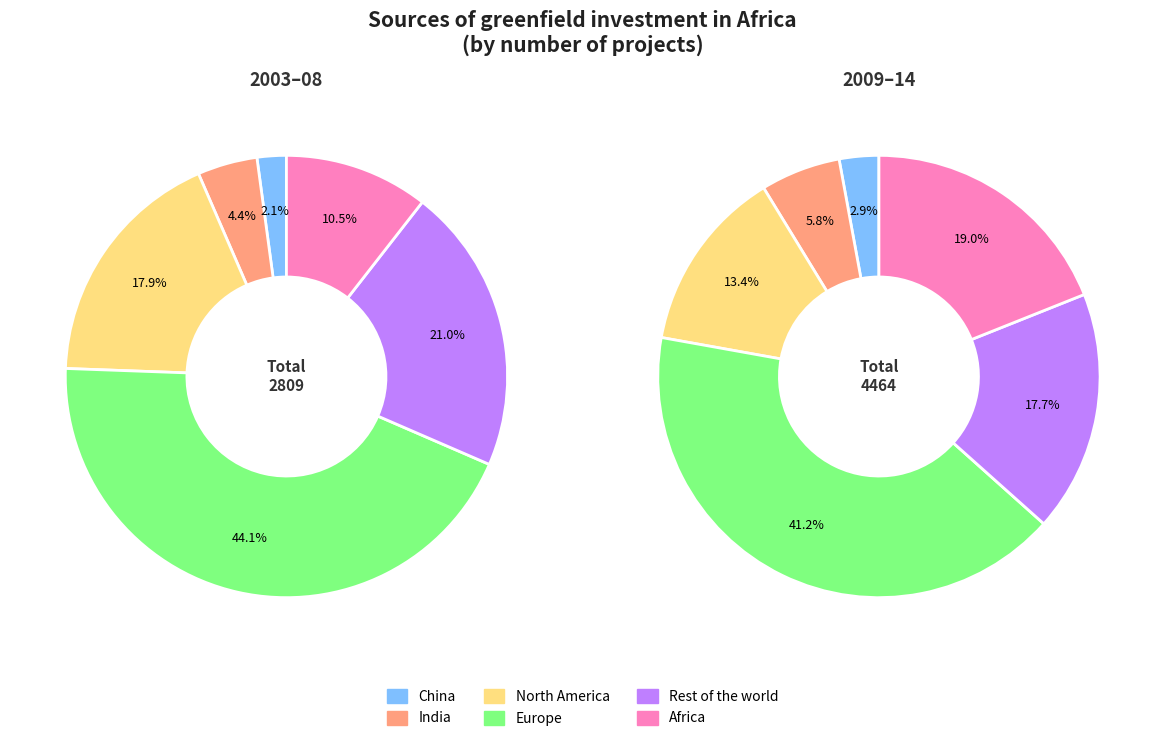

Combined, what portion of the pie is Europe and North America?

62.0%